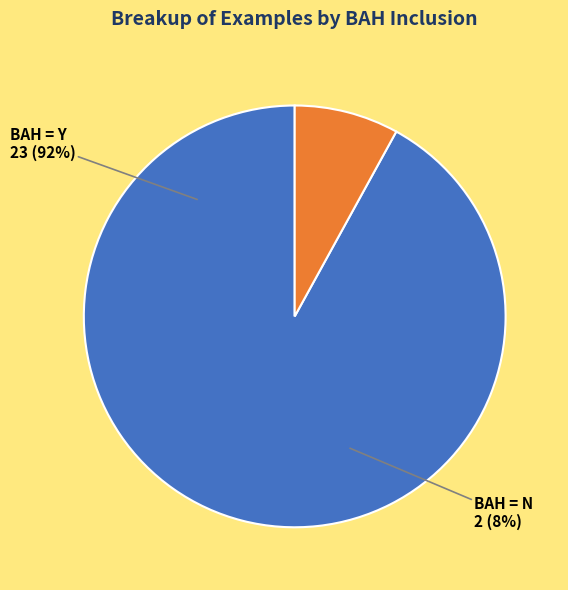

True or false: N accounts for 8% of the total.

True